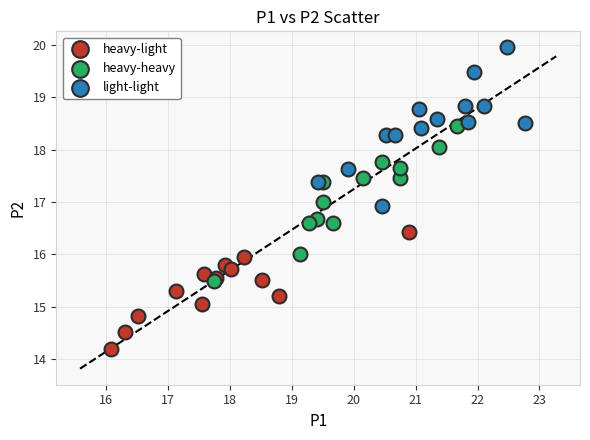

Which series reaches the minimum Y coordinate?

heavy-light